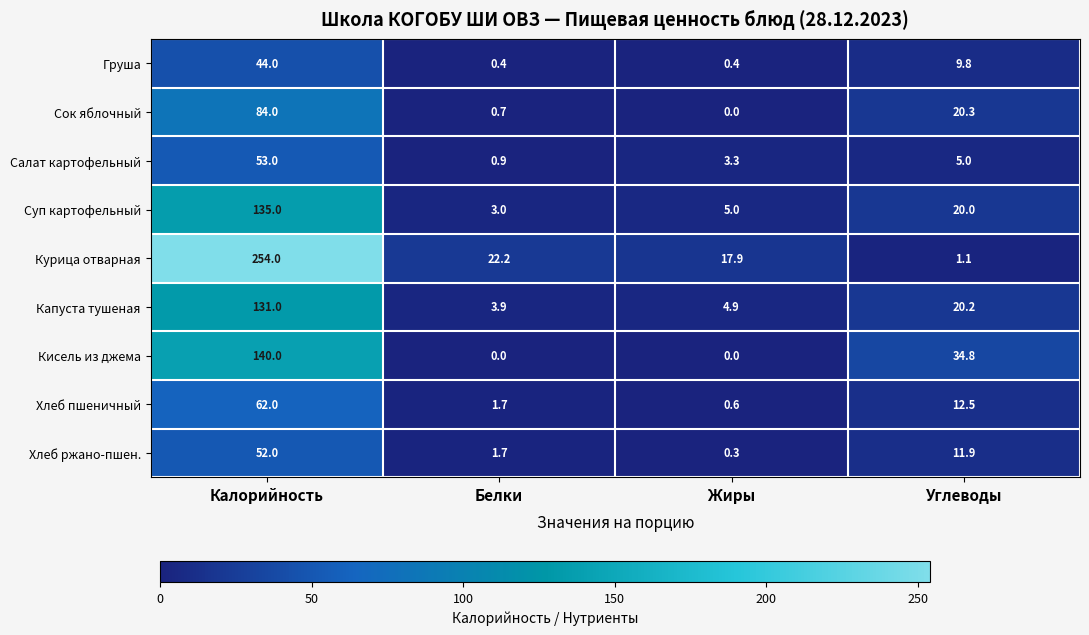

True or false: Кисель из джема has a value of 0.0 at Жиры.

True